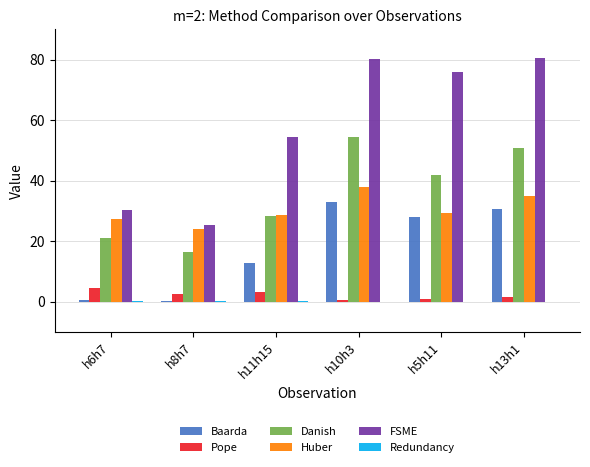

Which series changed the most between h8h7 and h10h3?

FSME